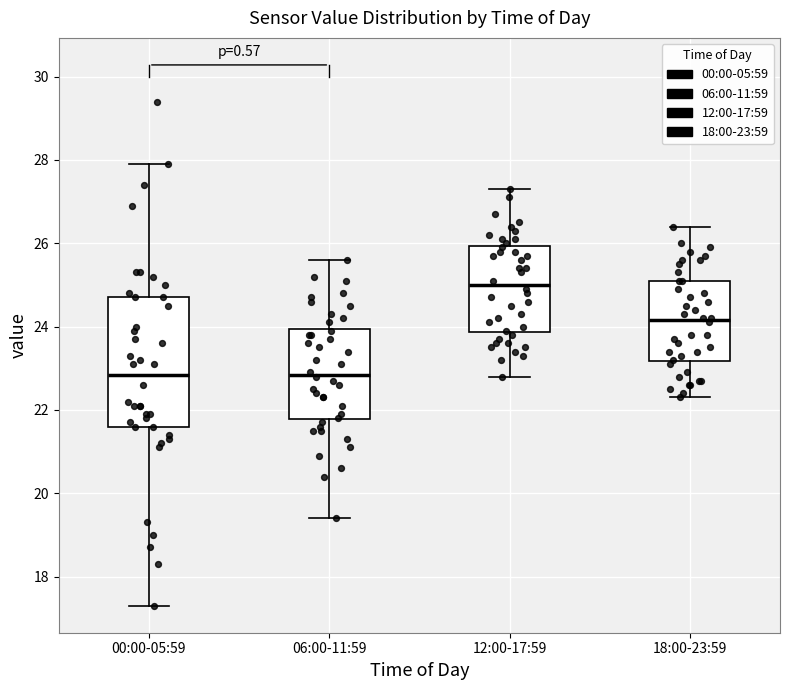

Reading left to right, transcribe this box plot: for each box, give where its median line is, the range the box spans, and where its two whiskers end, as read against the y-axis. The values are not printed on the chart, so give them approximately, as read against the axis.

00:00-05:59: median 22.8, box 21.6 to 24.8, whiskers 17.4 to 28.0
06:00-11:59: median 22.8, box 21.8 to 24.0, whiskers 19.4 to 25.6
12:00-17:59: median 25.0, box 23.8 to 26.0, whiskers 22.8 to 27.4
18:00-23:59: median 24.2, box 23.2 to 25.2, whiskers 22.4 to 26.4